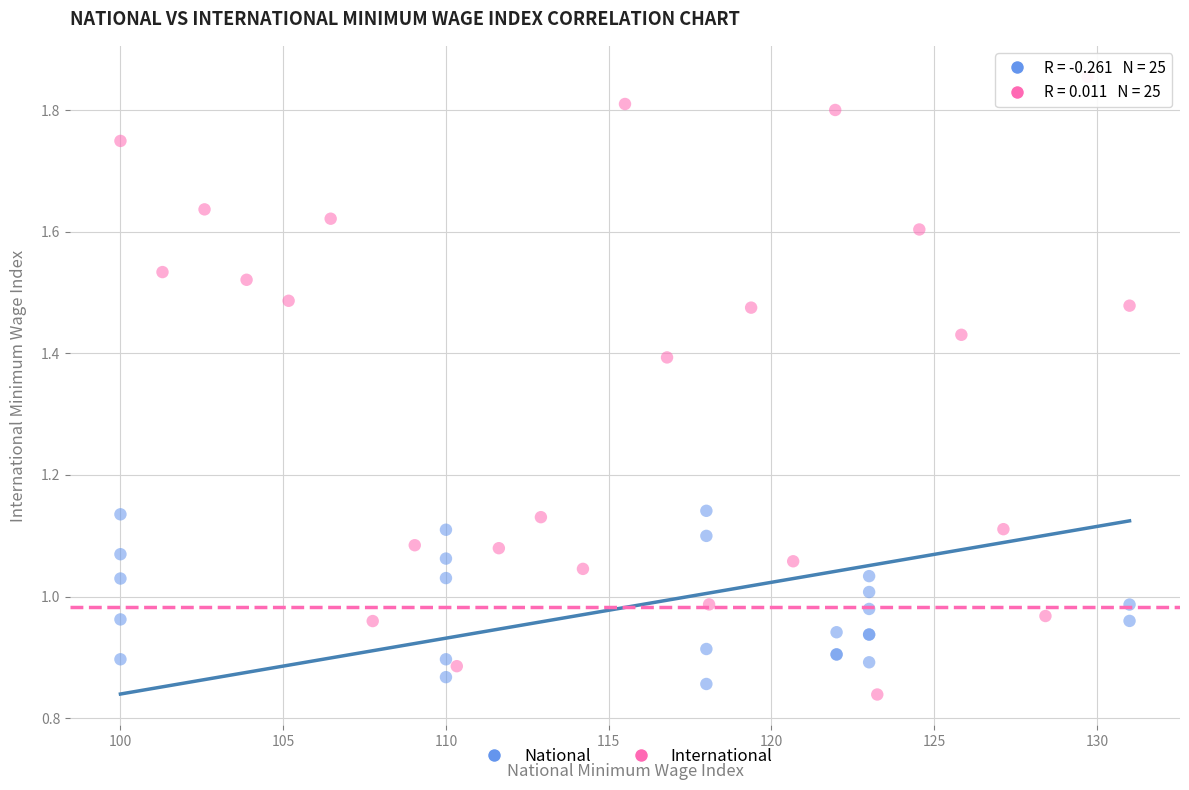

Which series has the widest spread of Y values?

International